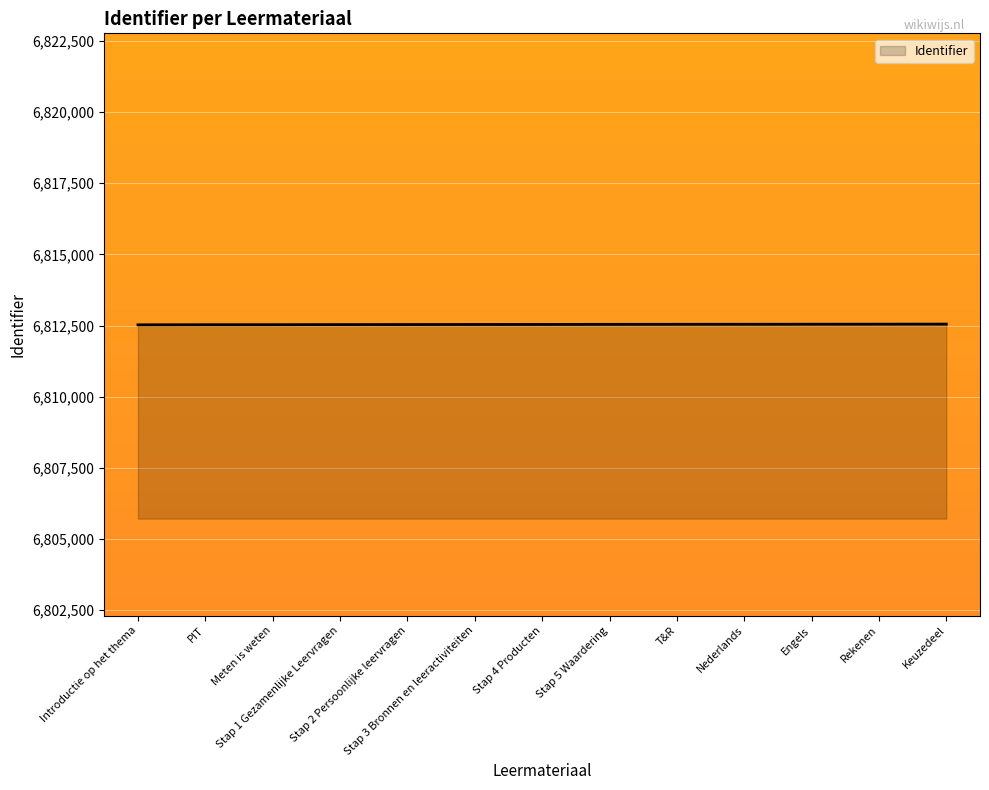

What is the greatest value displayed?

6812550